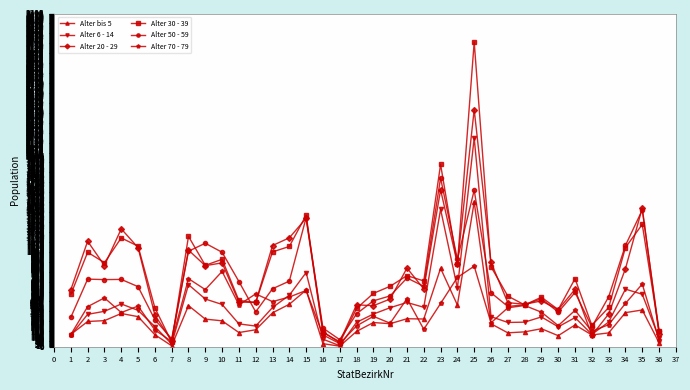

In Alter 6 - 14, how many points are lower than both neighbors (excluding endpoints)?

8